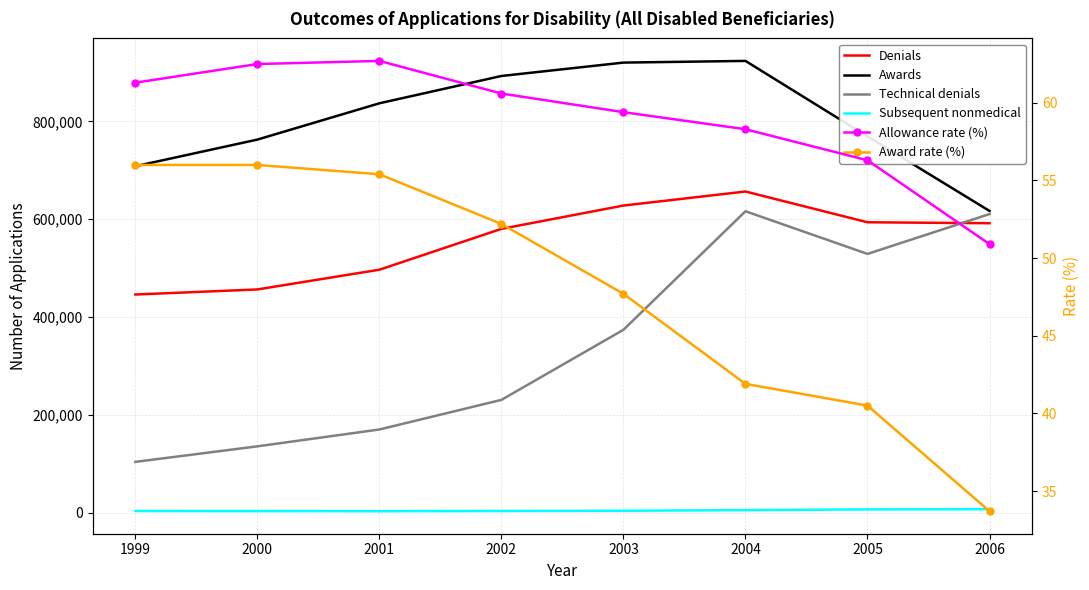

Is the value of Subsequent nonmedical at 2004 greater than the value of Award rate (%) at 2000?

Yes